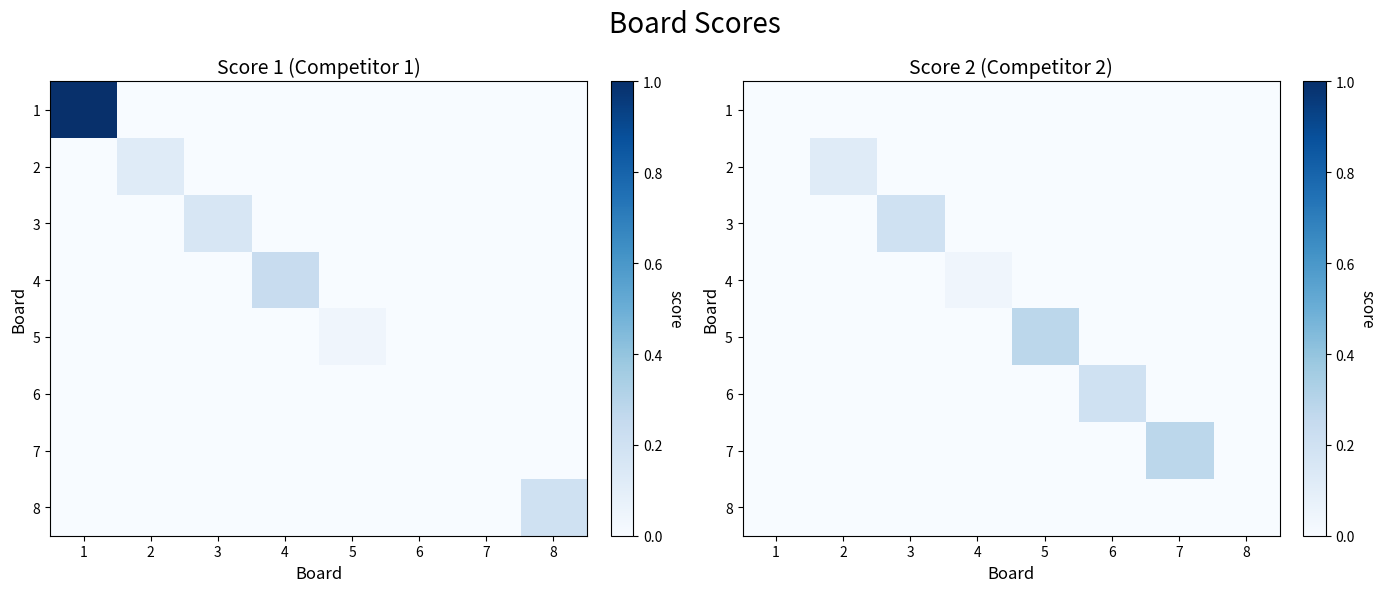

At which label does 4 reach its minimum?

1